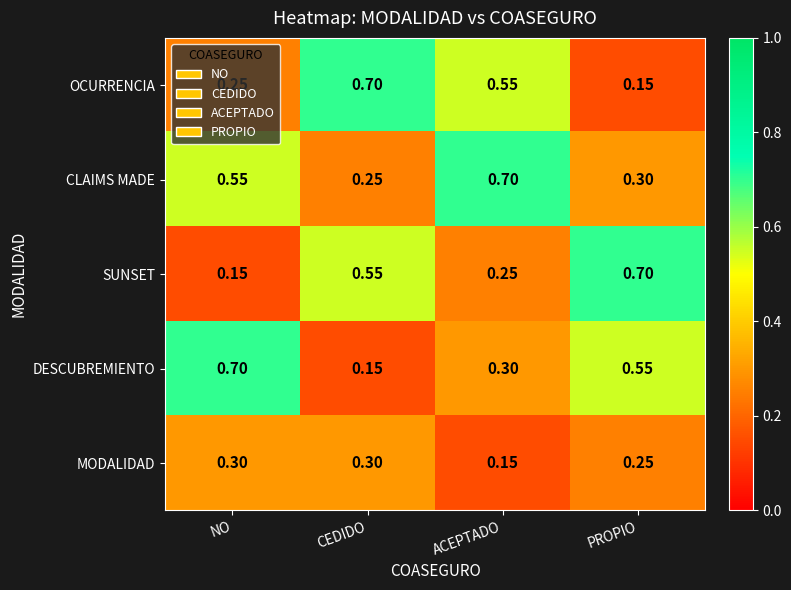

At how many categories does at least one series exceed 0?

4